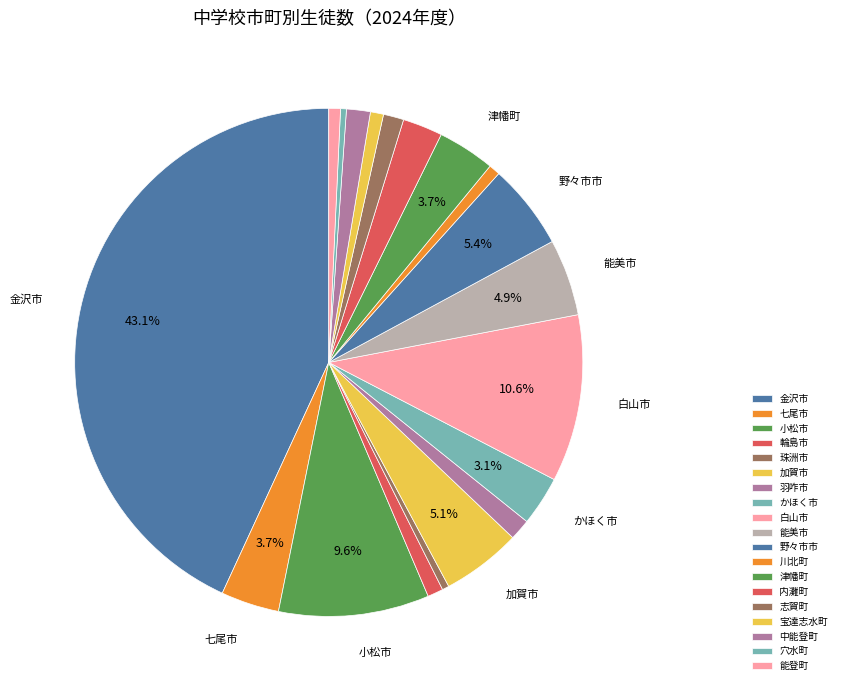

What percentage is the 内灘町 slice, to the nearest percent?

3%